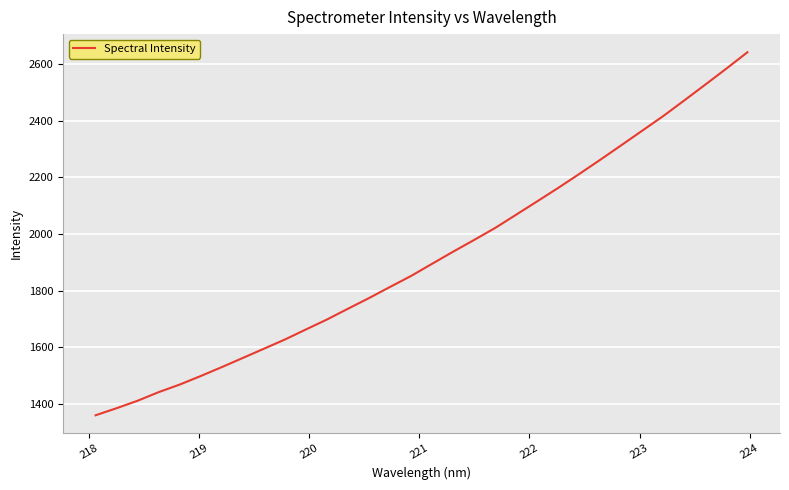

What is the maximum value shown in the chart?

2641.8